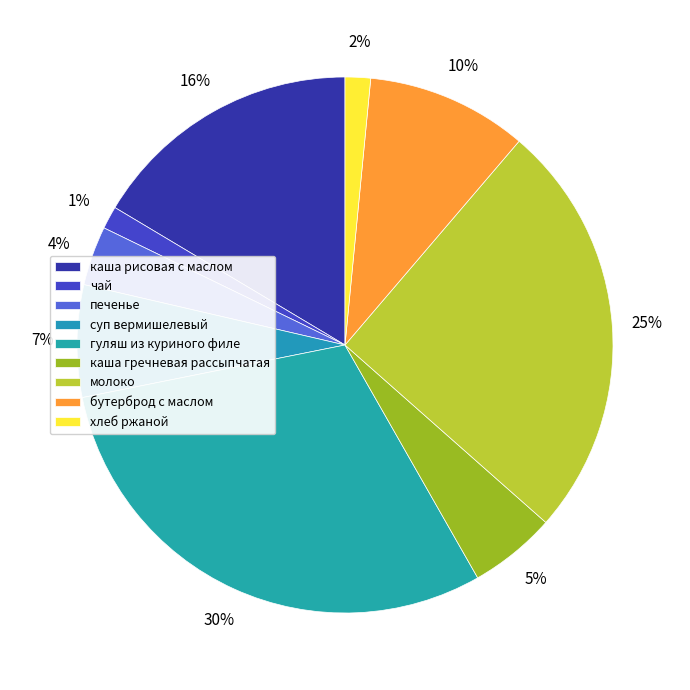

Is there a majority slice in this chart?

No